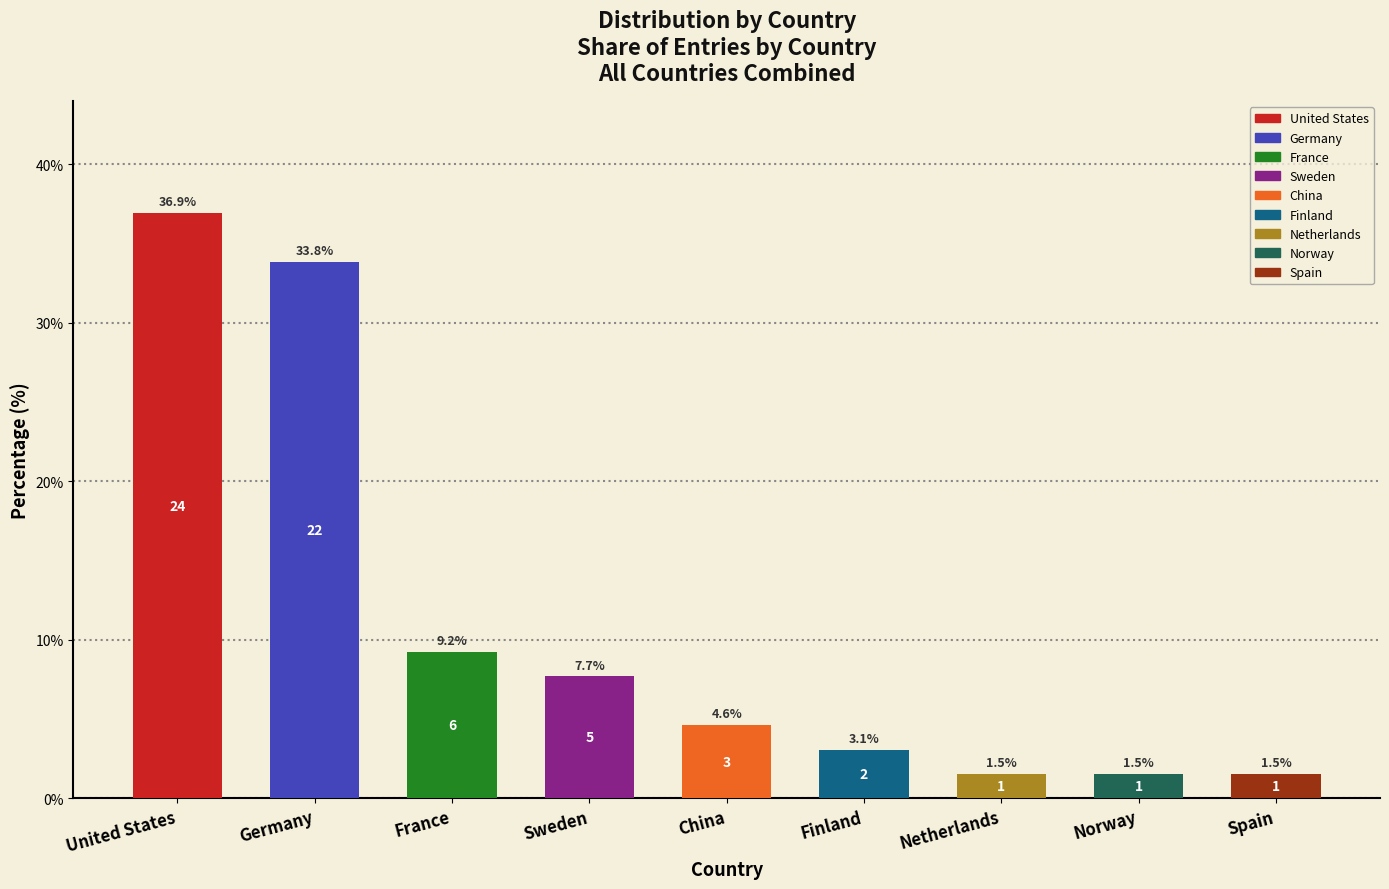

How many values exceed 4?

5